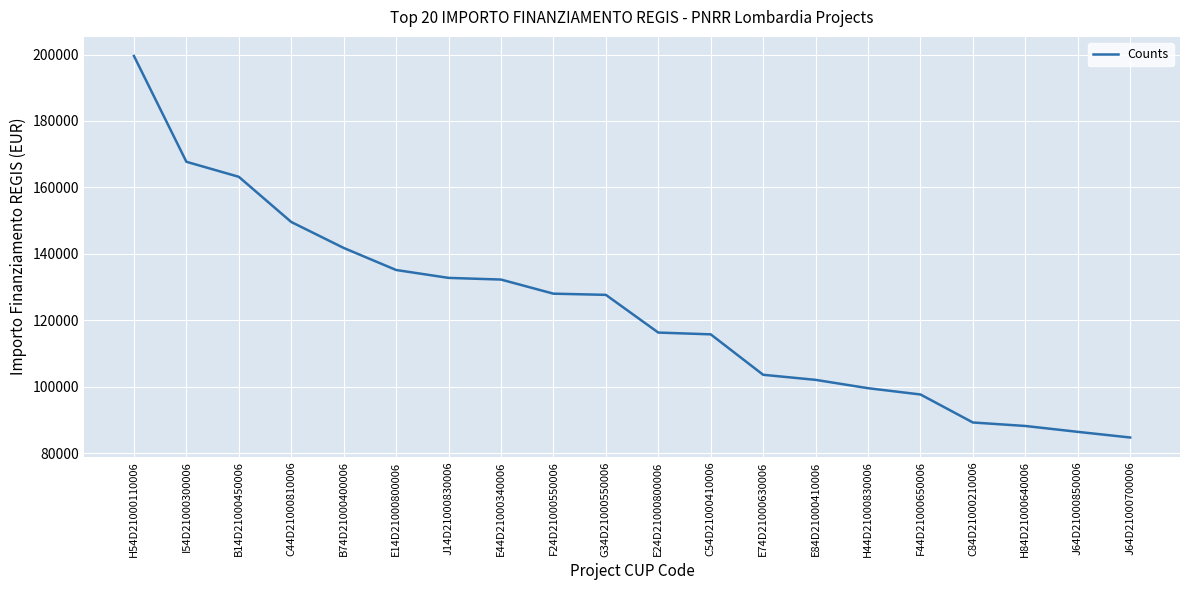

Does the chart display data point markers on the line(s)?

No